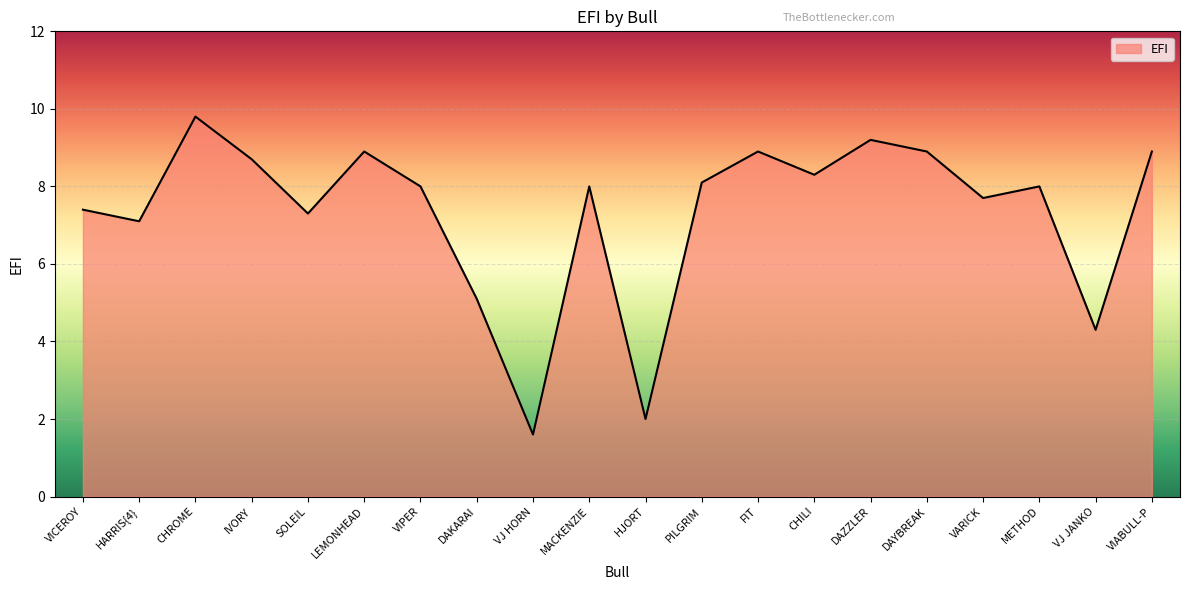

What is the maximum value shown in the chart?

9.8